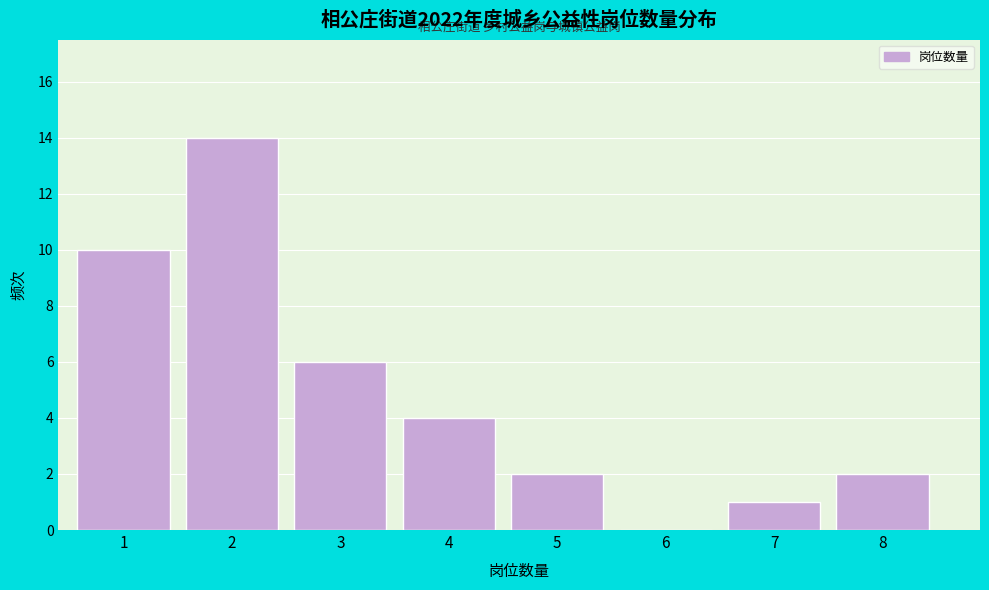

Reading left to right, list all the values displayed in this chart.

1=10	2=14	3=6	4=4	5=2	6=0	7=1	8=2